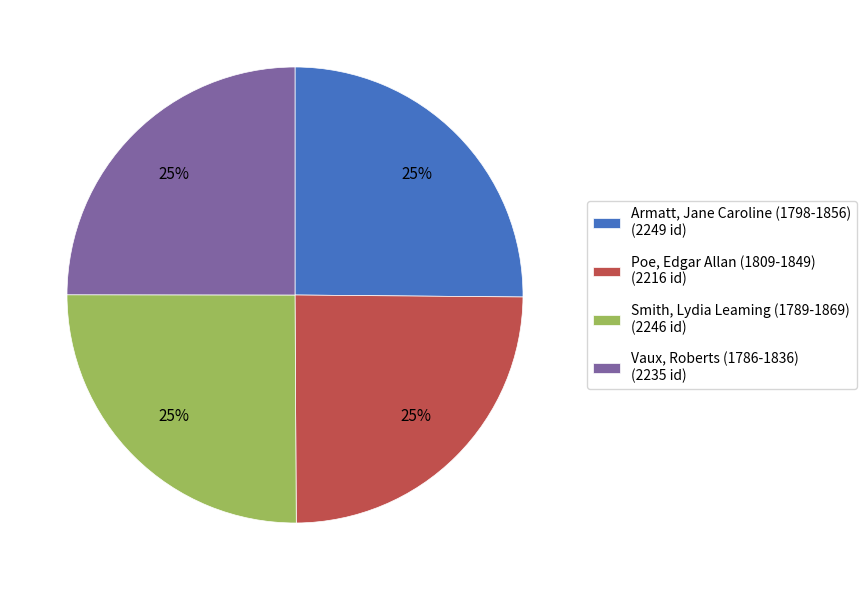

To the nearest percent, what percentage of the pie is Smith, Lydia Leaming (1789-1869)?

25%